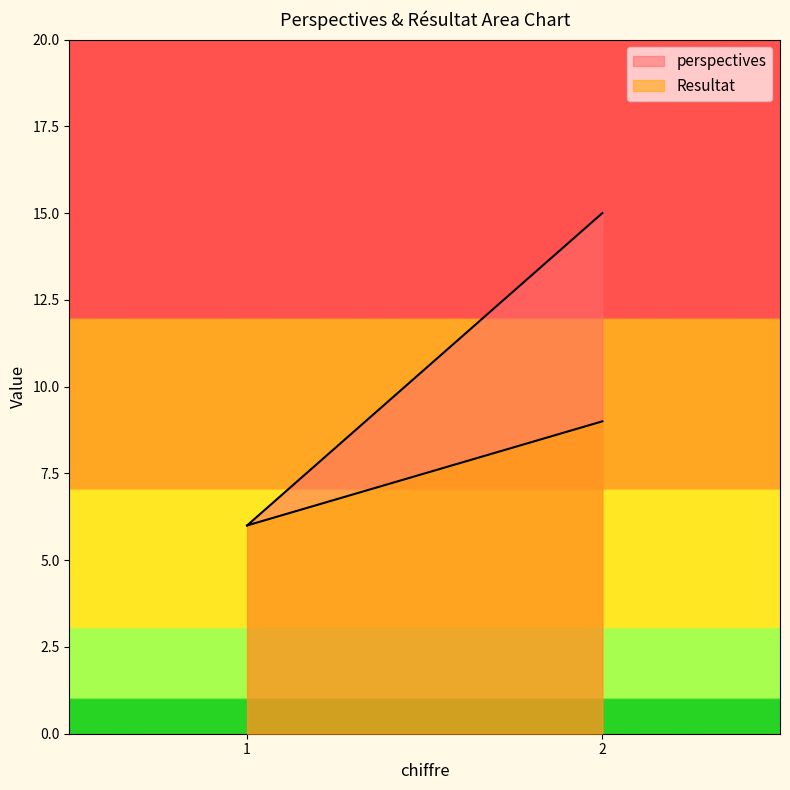

Is the value of Resultat at 1 greater than the value of perspectives at 2?

No